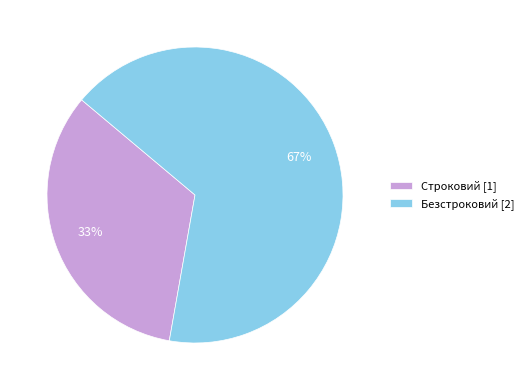

Between Безстроковий [2] and Строковий [1], which is larger?

Безстроковий [2]